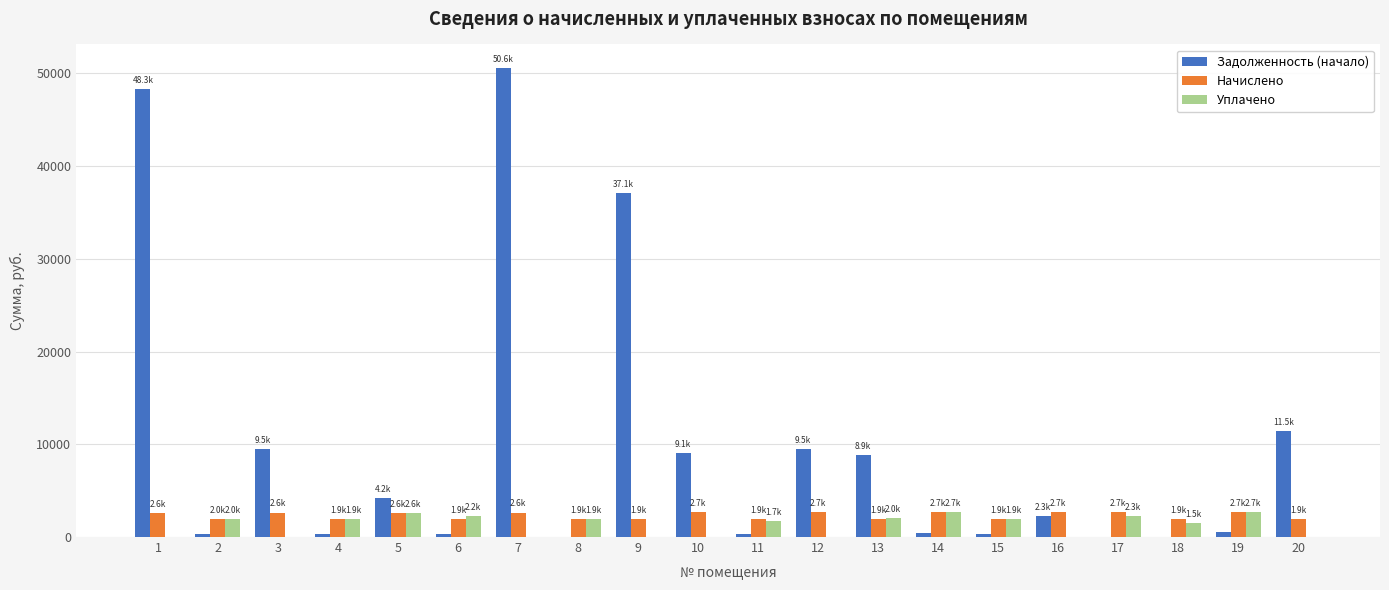

Is the value of Задолженность (начало) at 2 greater than the value of Уплачено at 11?

No